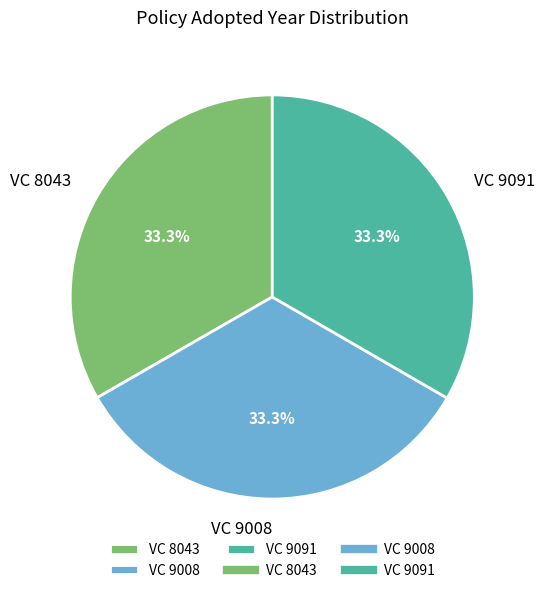

What is the ratio of the value at VC 9008 to the value at VC 8043?

1.0